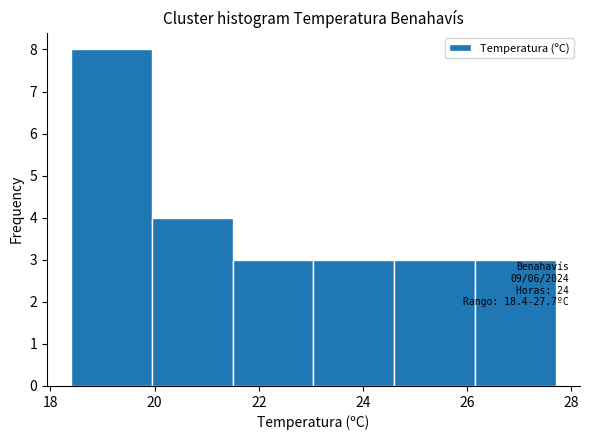

Which range on the x-axis has the tallest bar?

18.40 to 19.95